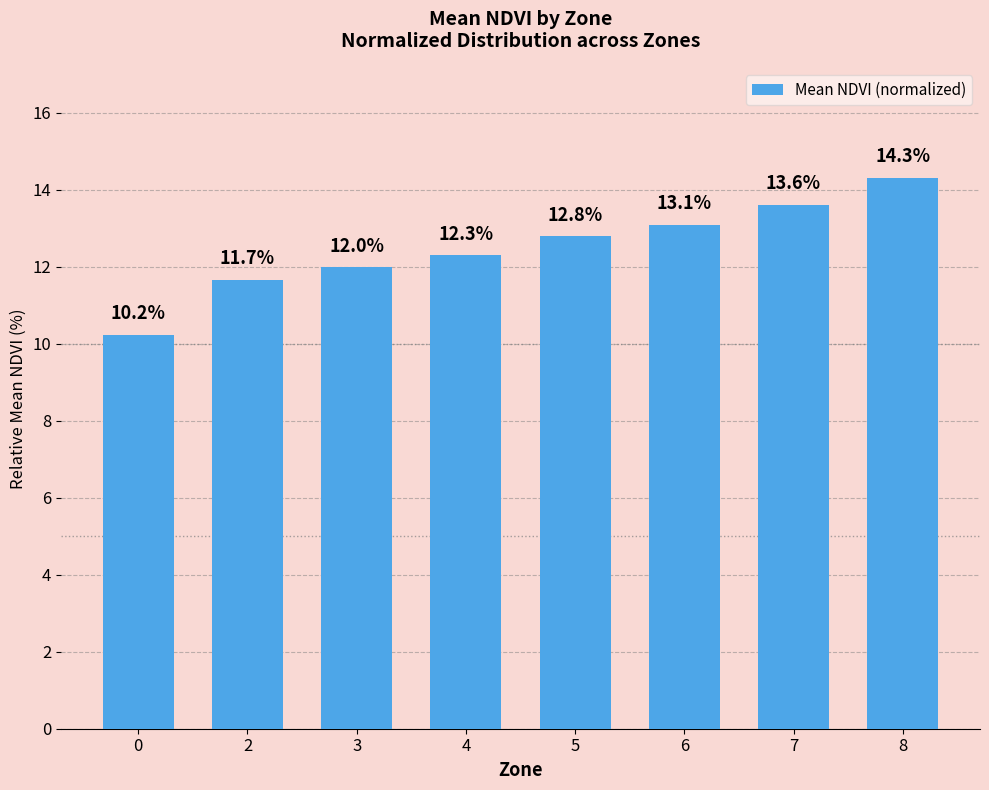

Rank the categories by value from lowest to highest.

0, 2, 3, 4, 5, 6, 7, 8